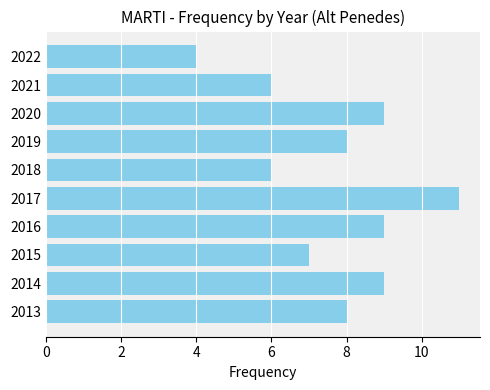

What is the sum of all values?

77